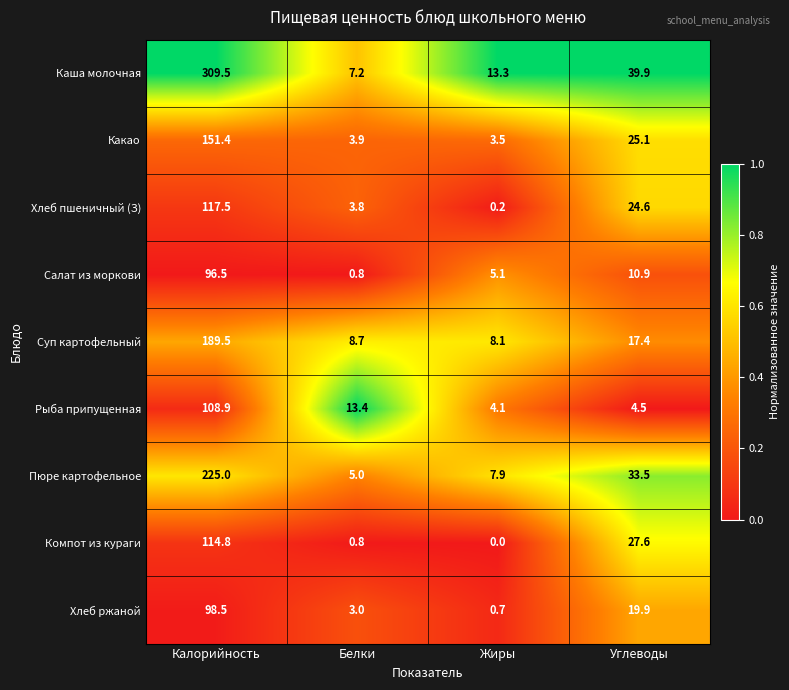

What is the spread (max minus min) of values at Калорийность?

213.0